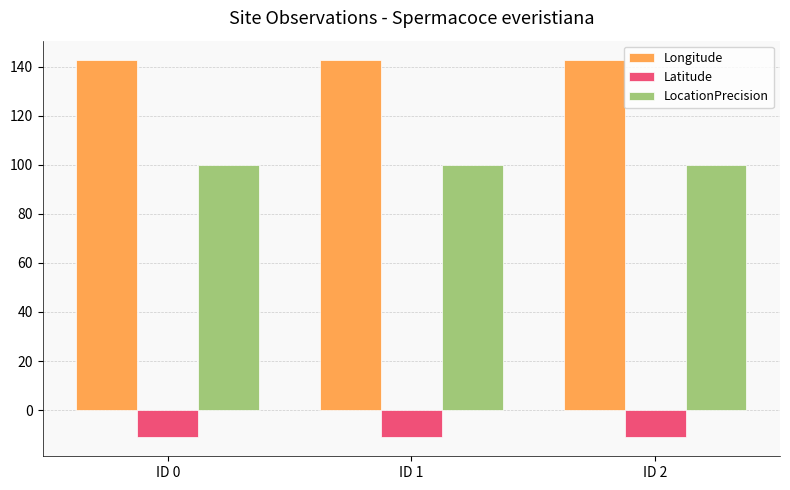

What is the sum of all Longitude values?

429.0